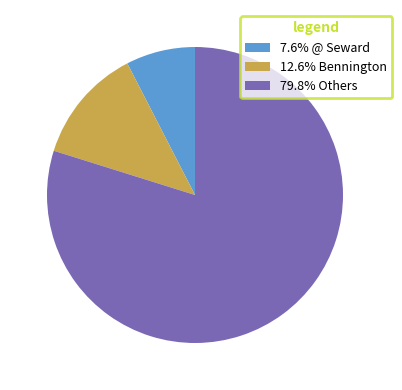

Is the sum of 12.6% Bennington and 79.8% Others greater than half?

Yes